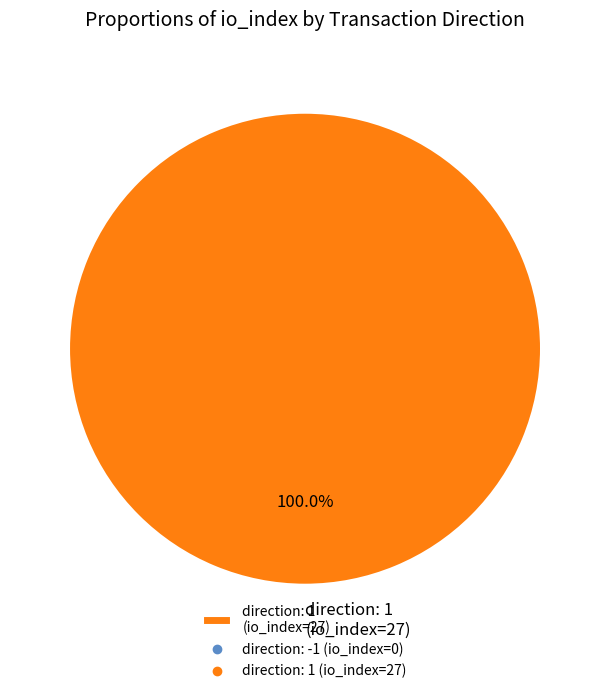

How many segments does this pie chart have?

1